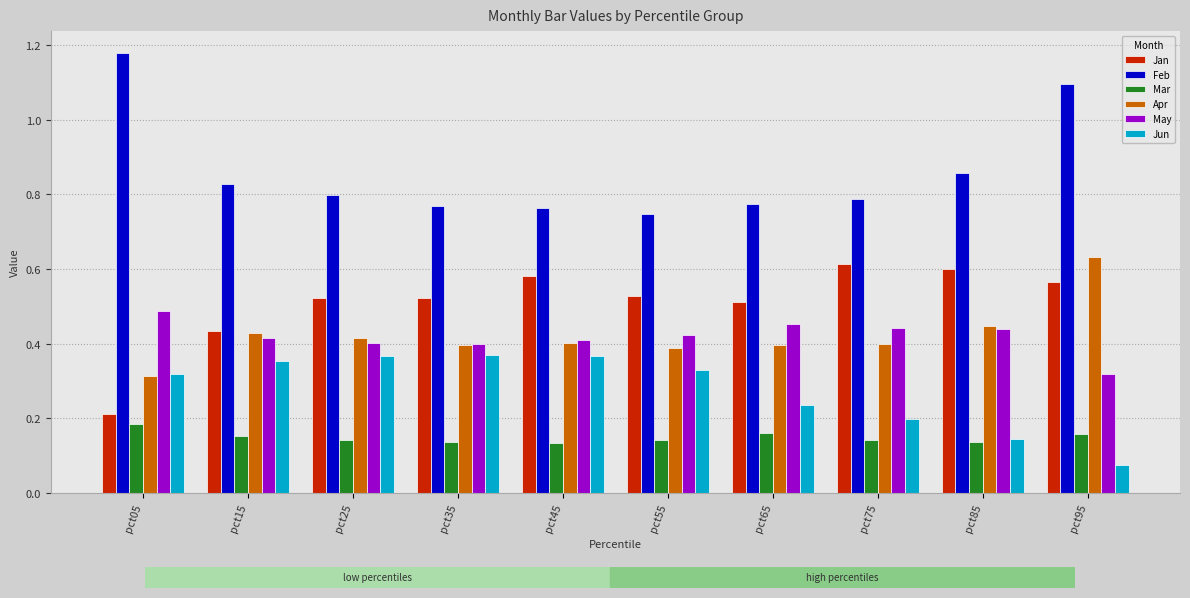

Where is Apr nearest to the value 0?

pct05